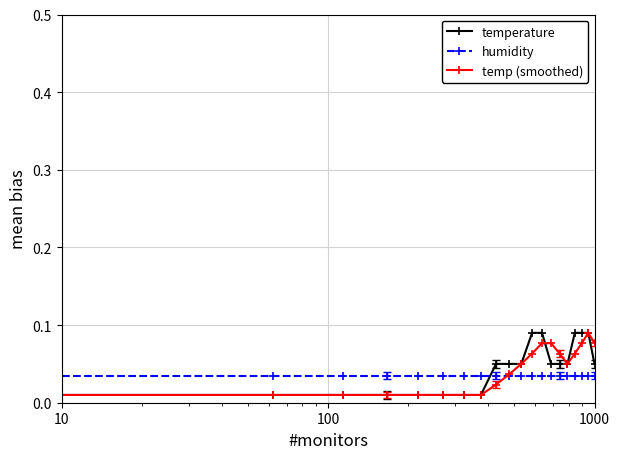

At how many categories does at least one series exceed 0?

20